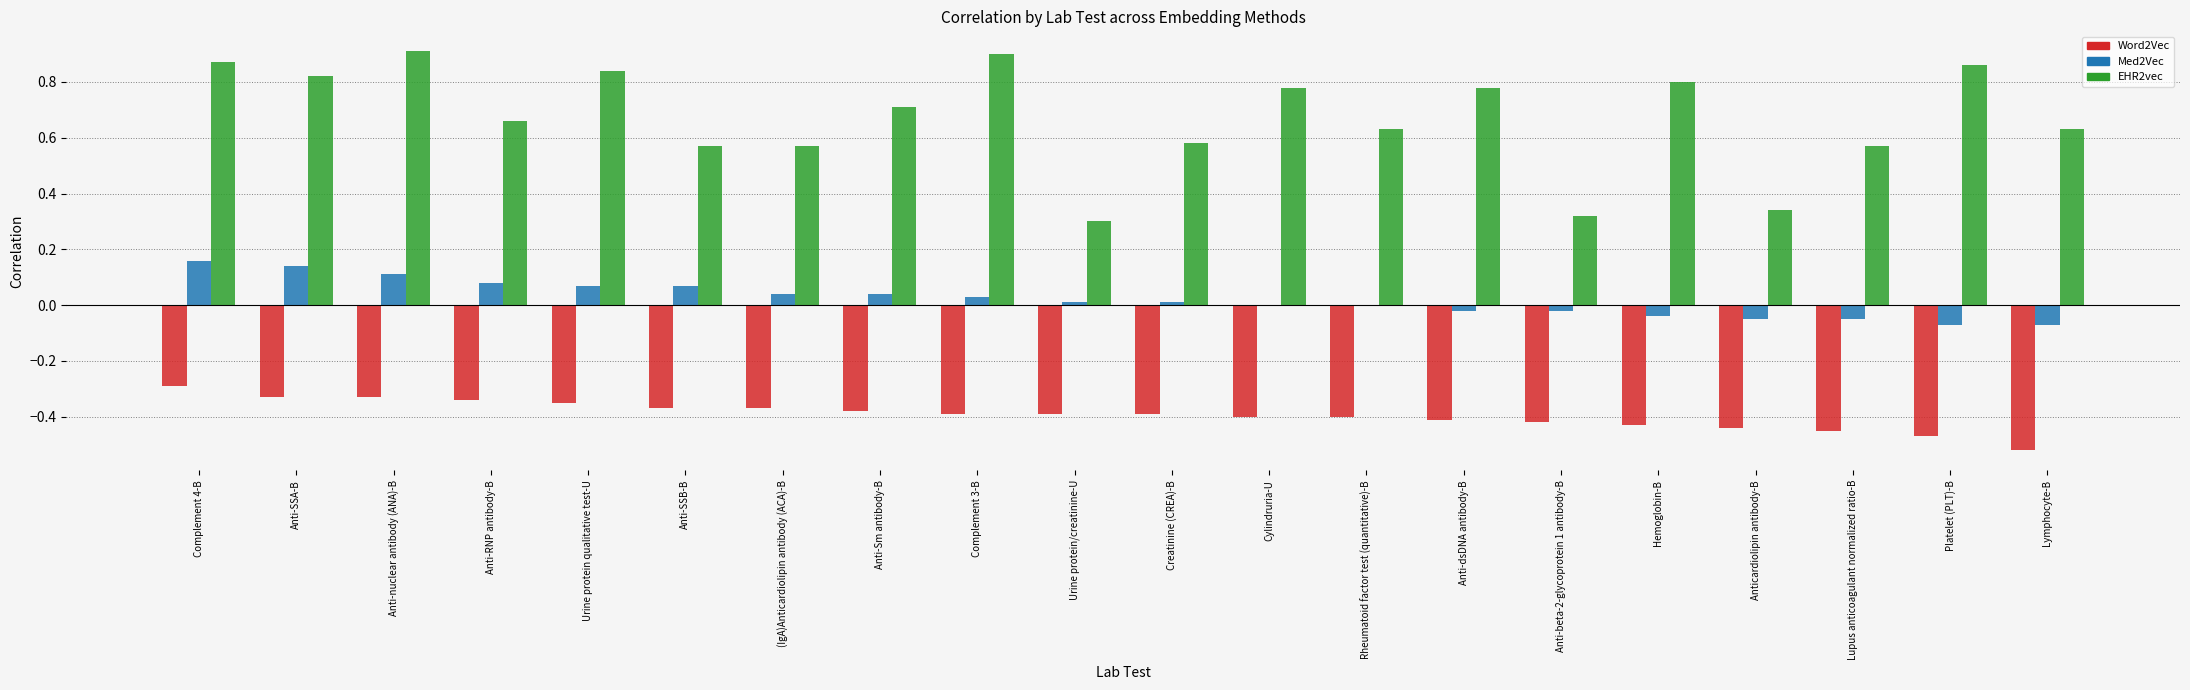

What is the sum of the EHR2vec values at Complement 3-B and (IgA)Anticardiolipin antibody (ACA)-B?

1.5